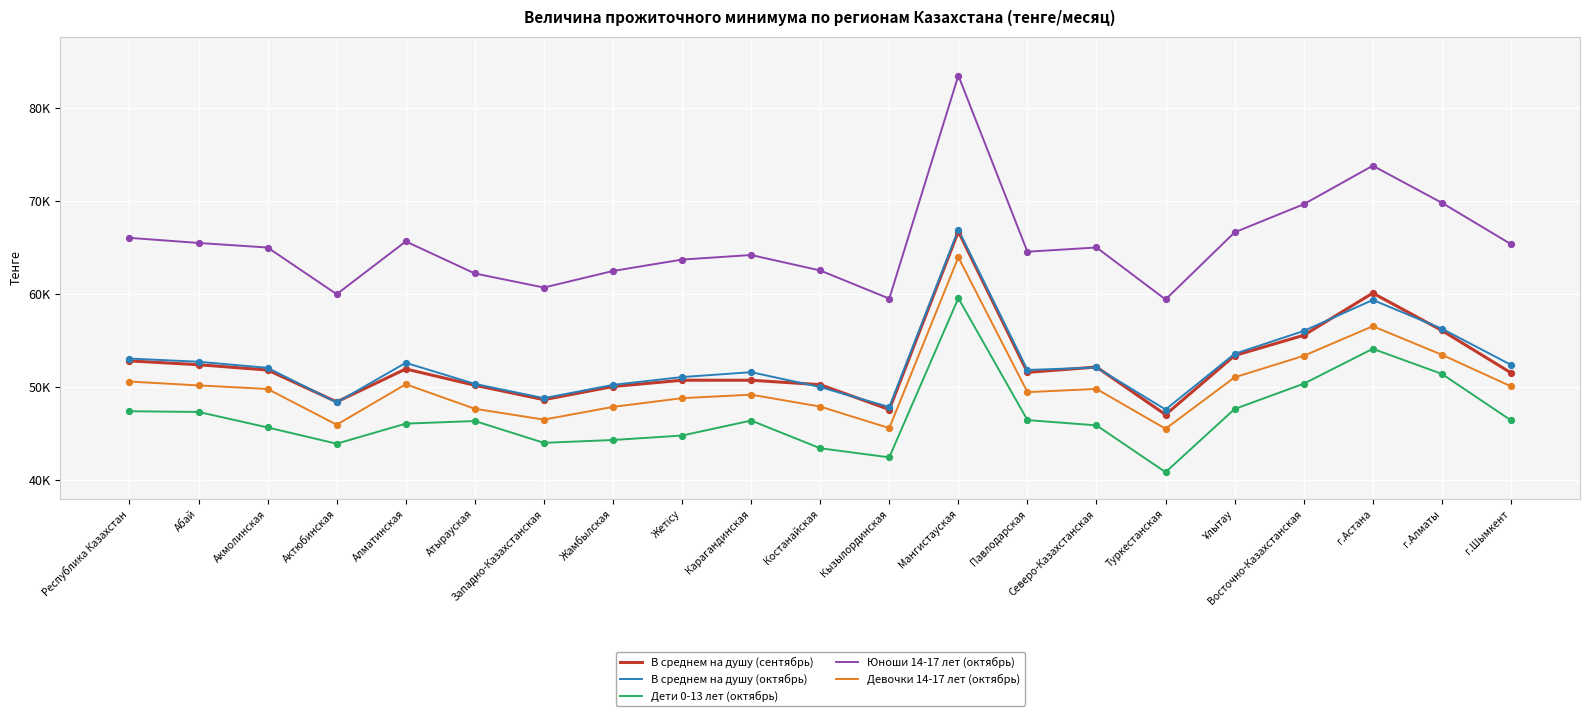

Is the value of Юноши 14-17 лет (октябрь) at Карагандинская greater than the value of Девочки 14-17 лет (октябрь) at Алматинская?

Yes